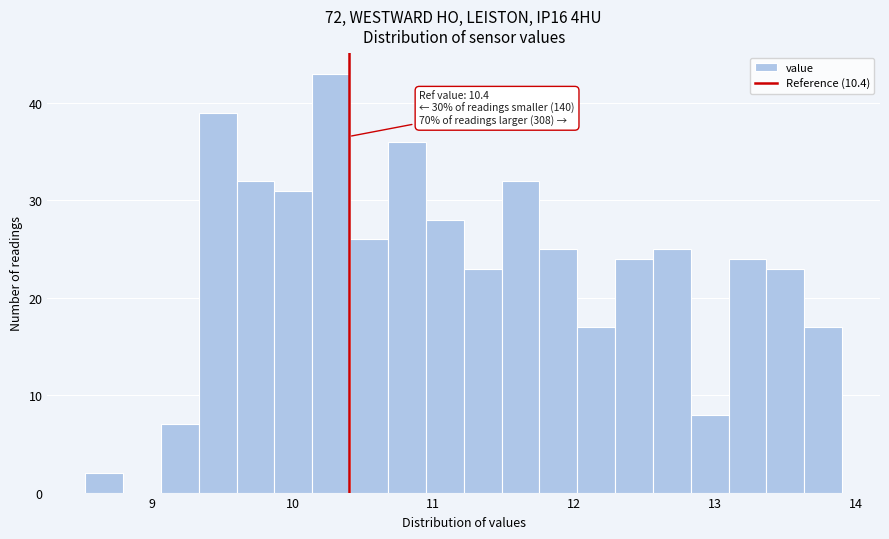

Around what value on the x-axis is the tallest bar? Give the approximate position of its centre, as read against the axis.

10.3